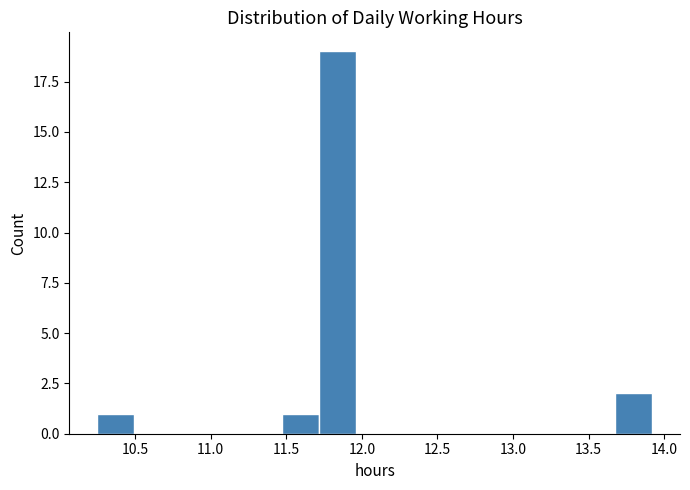

What is the height of the bar covering 11.45 to 11.70 on the x-axis? Neither the bar edges nor the heights are printed on the chart, so give them approximately, as read against the axes.

1